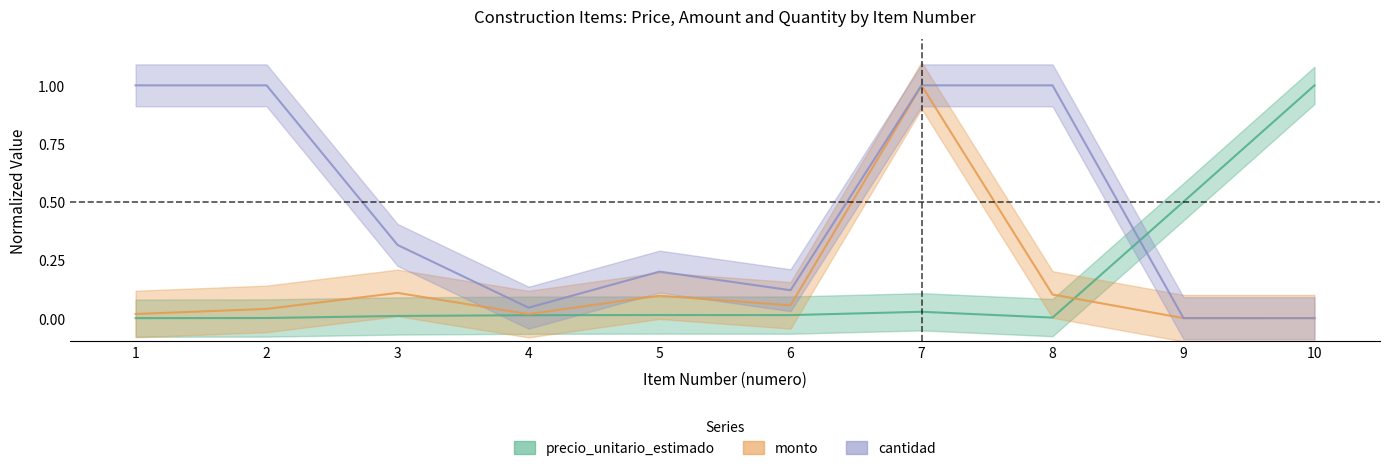

List the series in order of their peak value, highest first.

precio_unitario_estimado, monto, cantidad